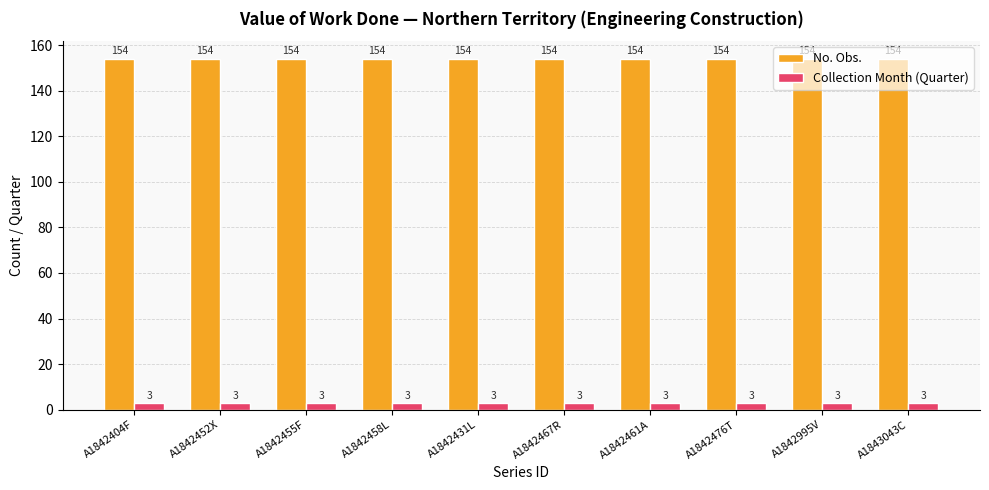

How many distinct data groups are displayed?

2